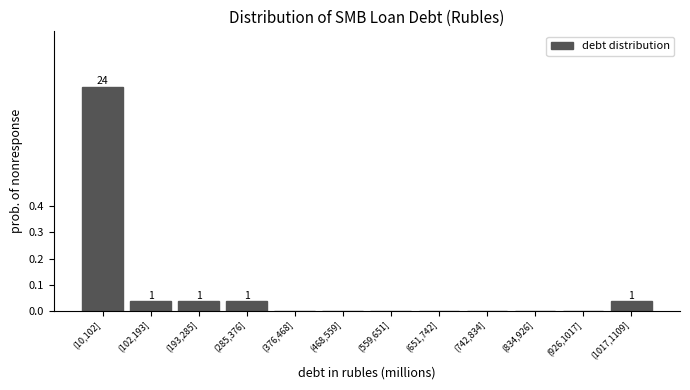

What is the sum of all values?

1.0